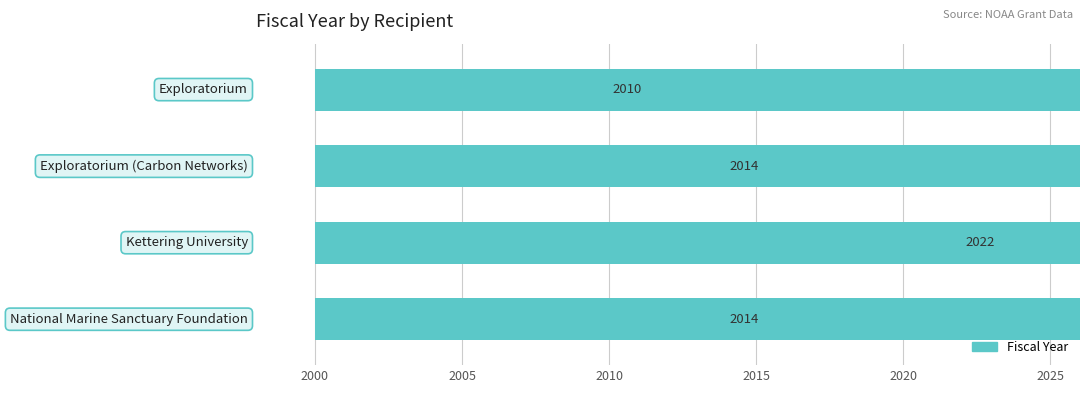

What is the value of the 1st bar from the left?

2010